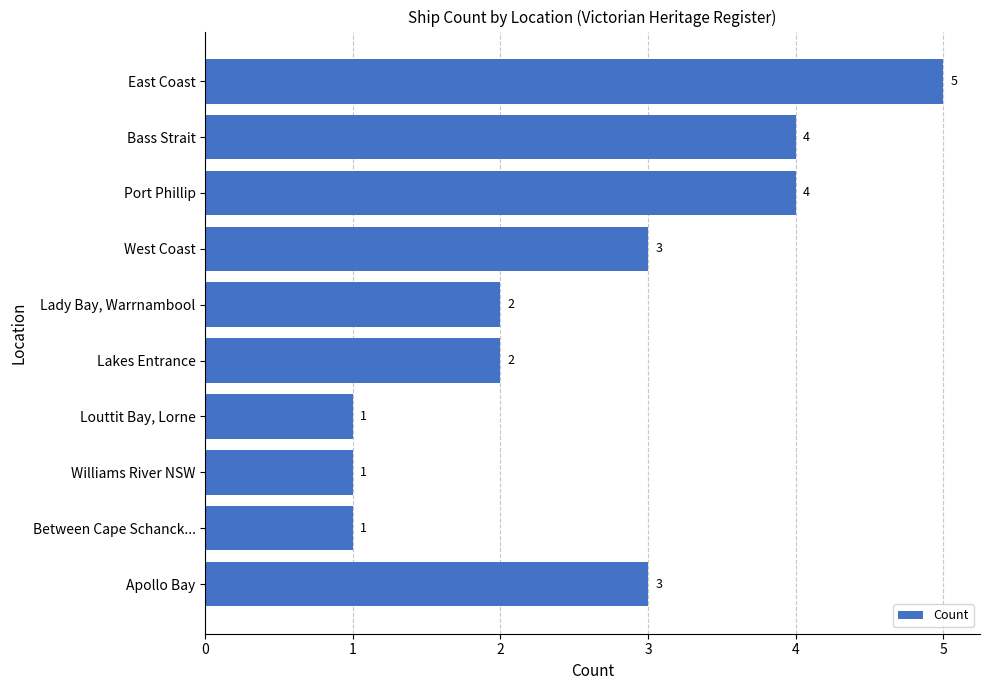

Which category has the highest value across all series?

East Coast